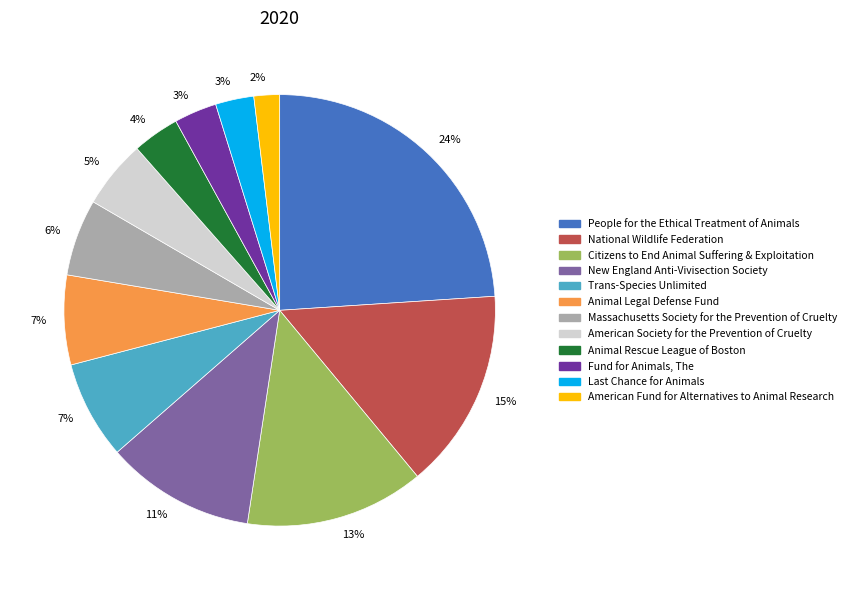

Count the number of slices in the pie.

12